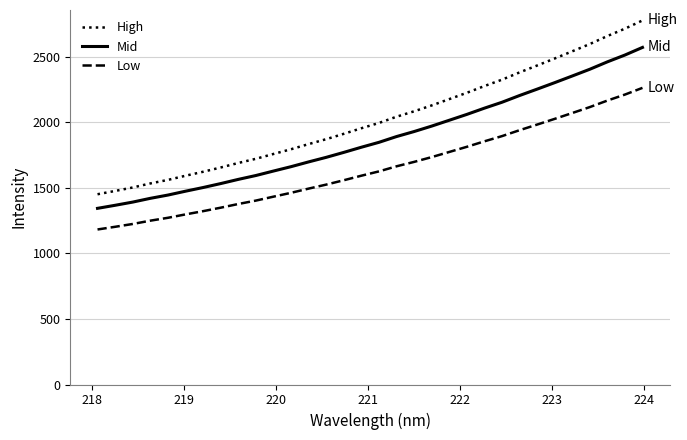

True or false: Low and High intersect in this chart.

False